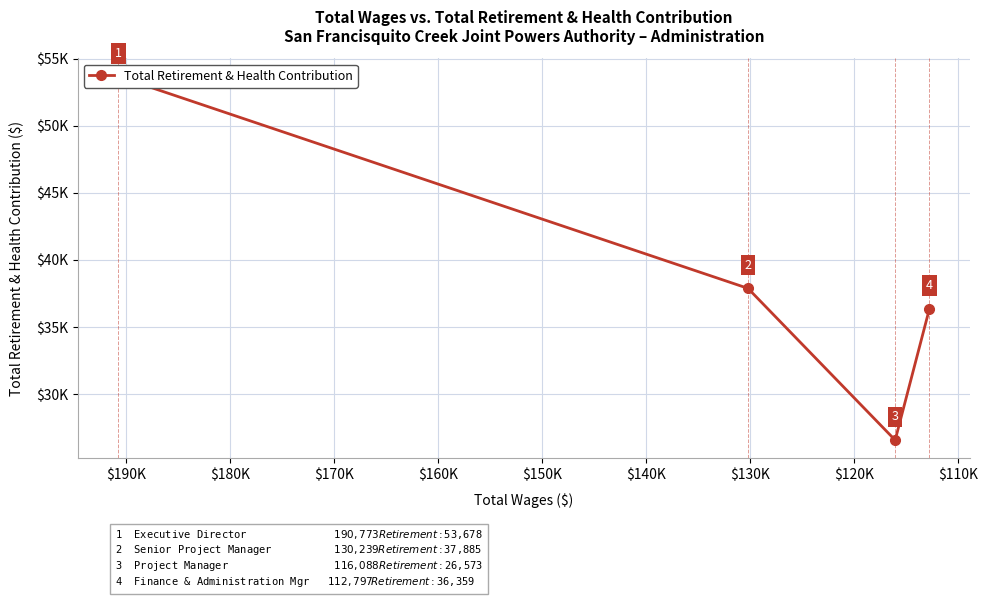

What is the difference between the values at $120K and $130K?

9786